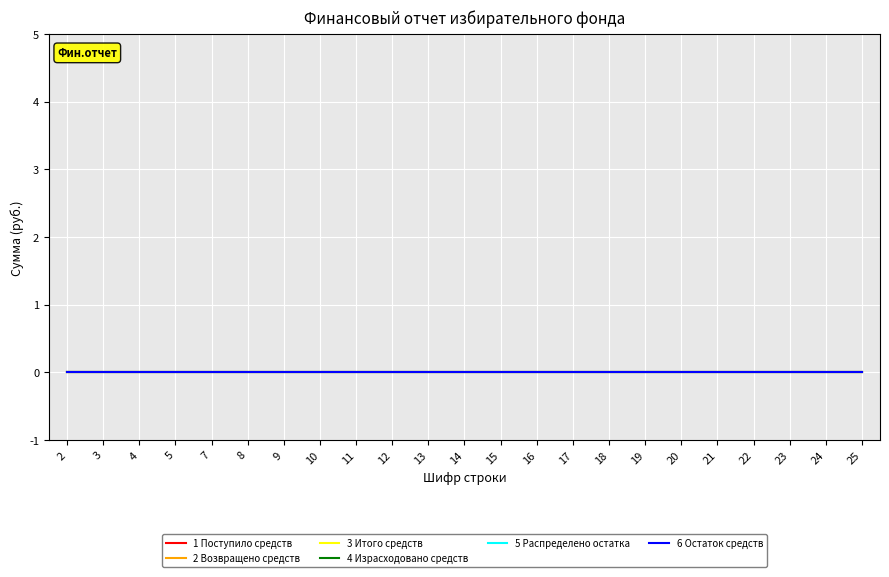

List the series in order of their peak value, lowest first.

1 Поступило средств, 2 Возвращено средств, 3 Итого средств, 4 Израсходовано средств, 5 Распределено остатка, 6 Остаток средств